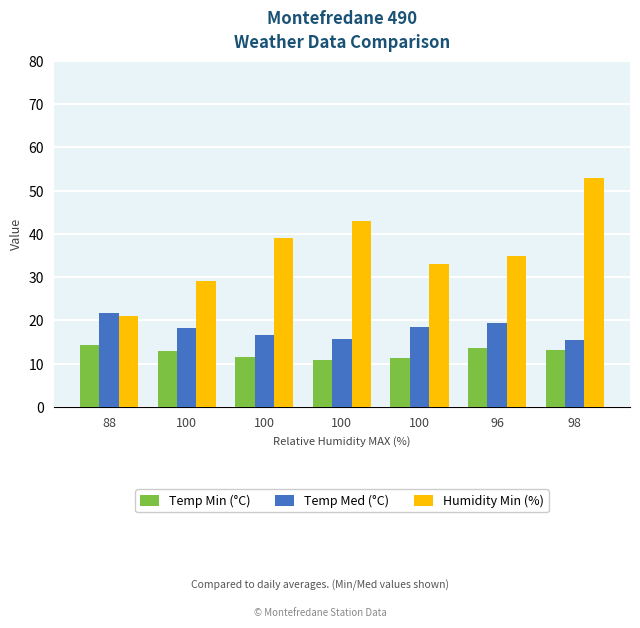

What is the approximate value of Temp Med (°C) at 96?

19.4